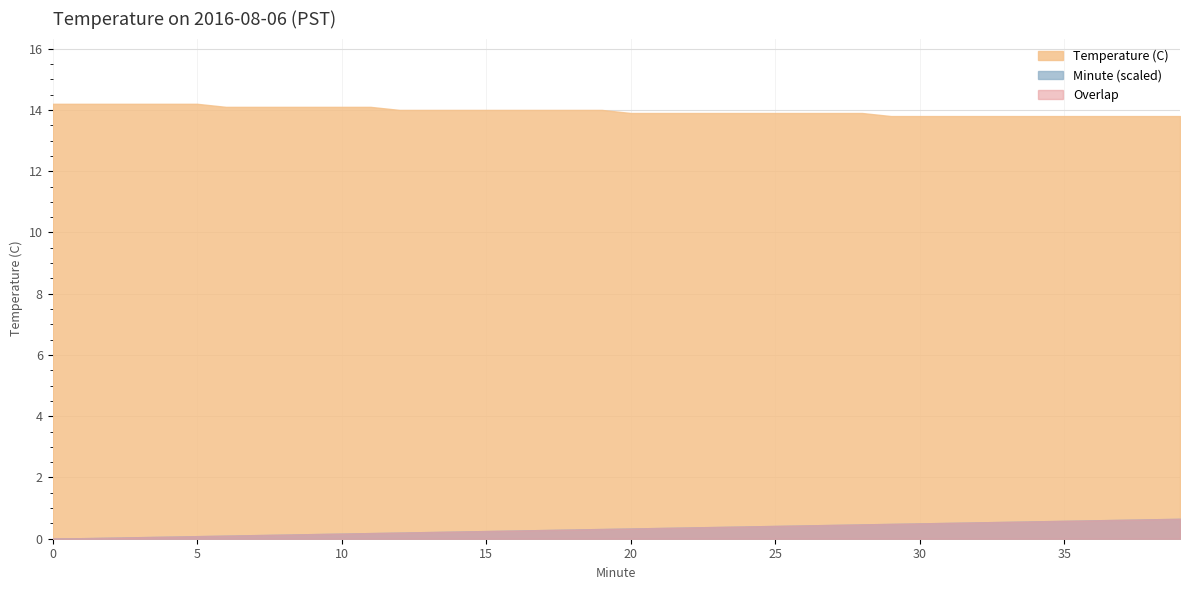

True or false: Temperature (C) has a value of 14.1 at 8.

True